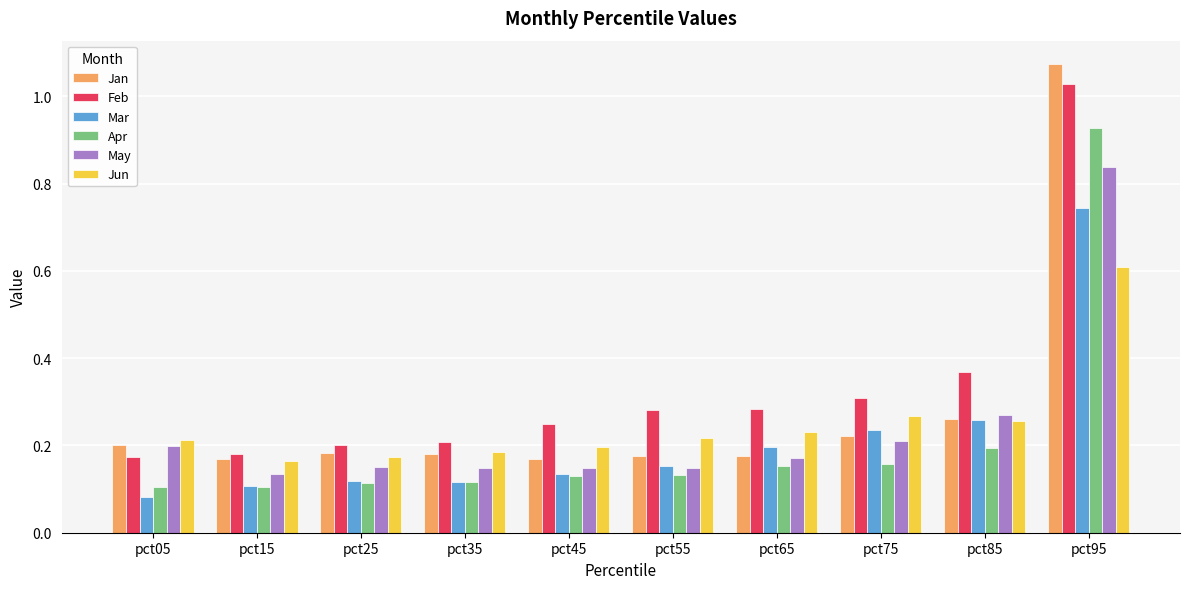

At which category does the chart reach its peak across all series?

pct95